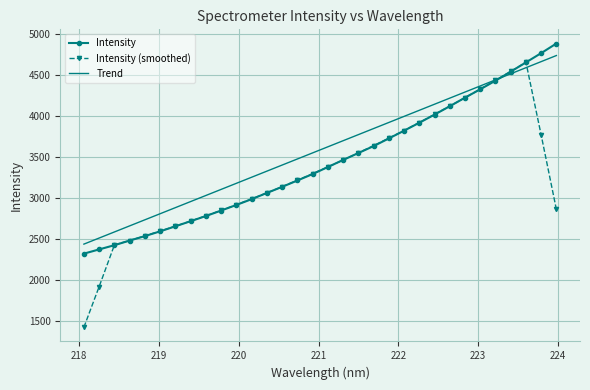

What is the minimum value for Trend?

2438.2